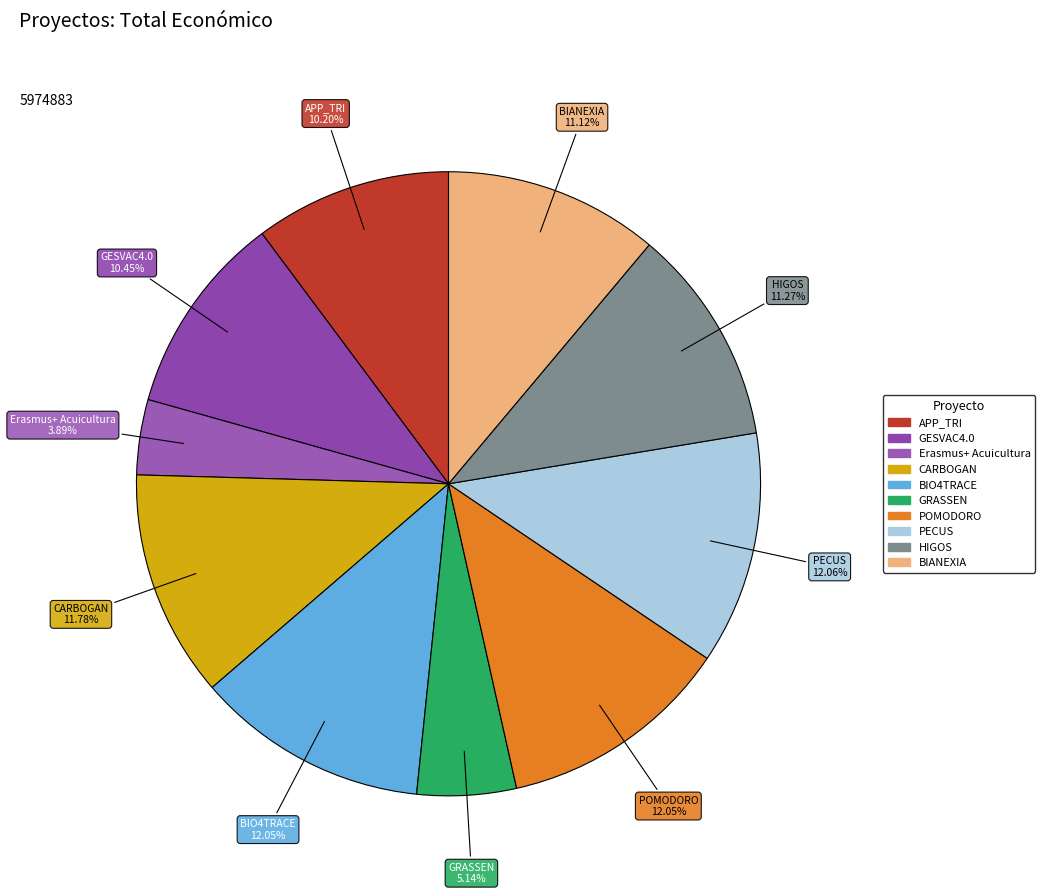

Count the number of slices in the pie.

10